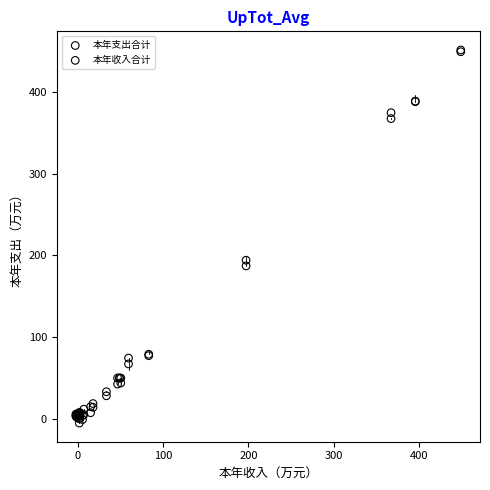

In the 本年支出合计 series, what Y value is closest to 221?

187.0